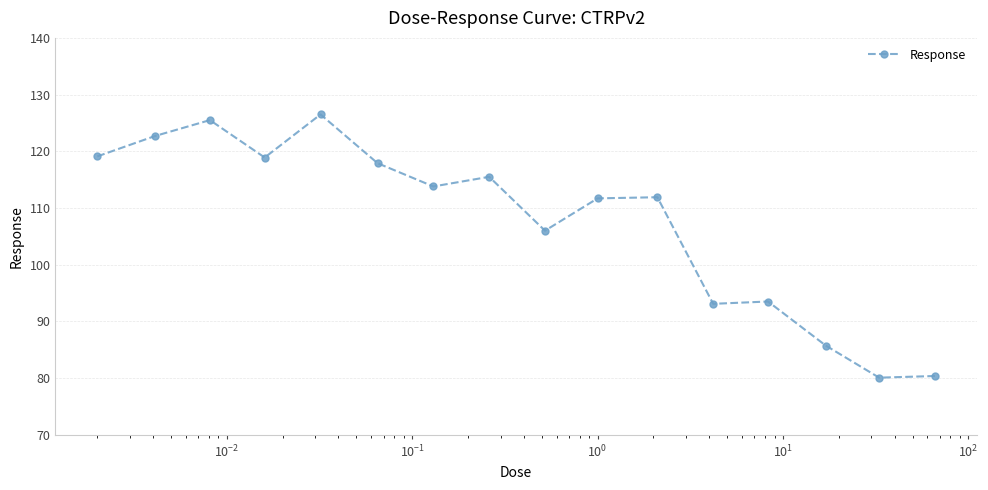

What is the difference between the second highest and minimum values?

45.4